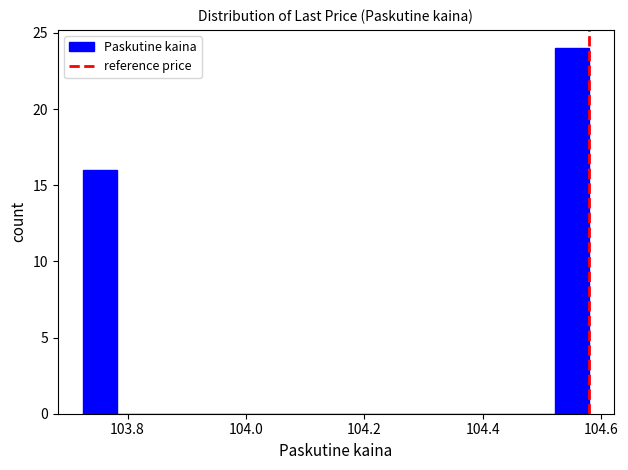

Around what value on the x-axis is the tallest bar? Give the approximate position of its centre, as read against the axis.

104.56